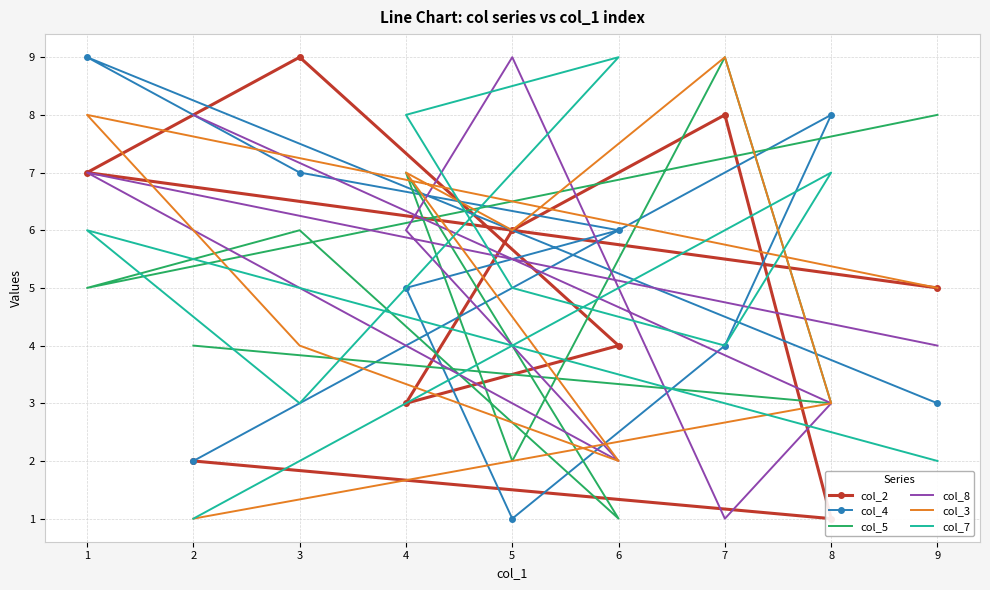

How many intersections are there between col_3 and col_8?

3